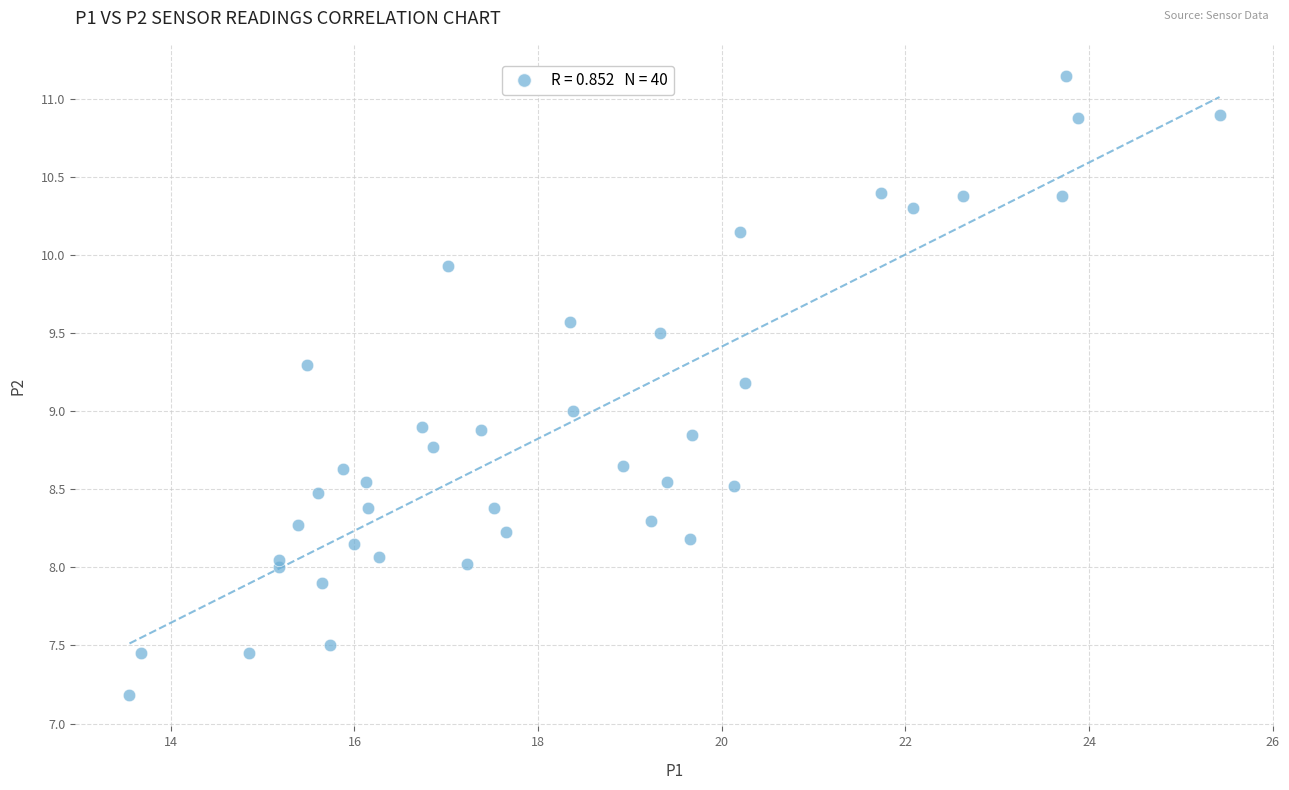

What is the range of Y values (max minus min)?

4.0